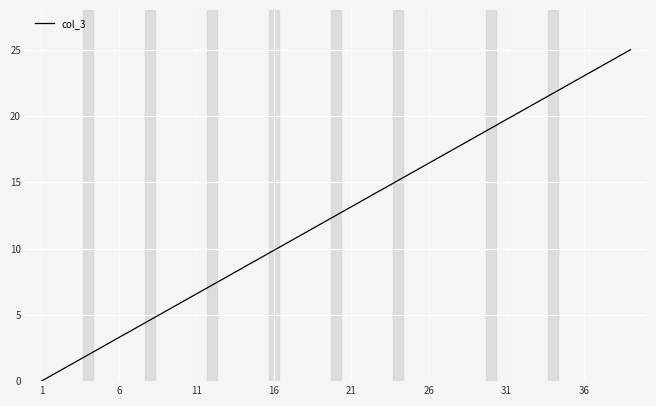

What is the greatest value displayed?

25.0